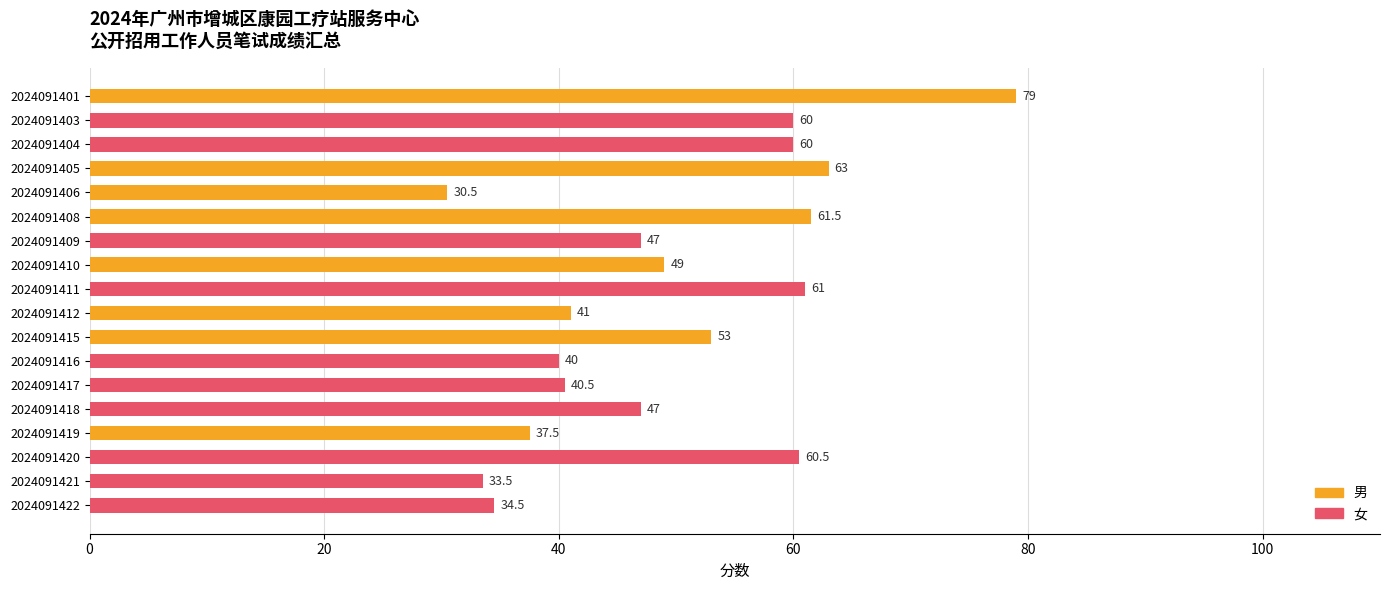

Count the number of data series in this chart.

1